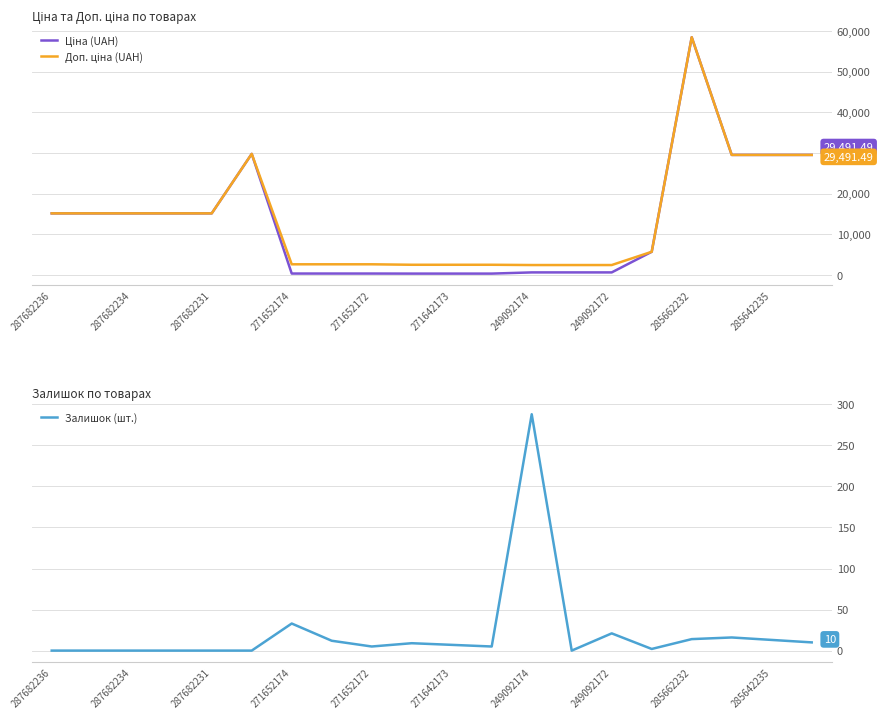

At which label is Залишок (шт.) closest to 144?

271652174